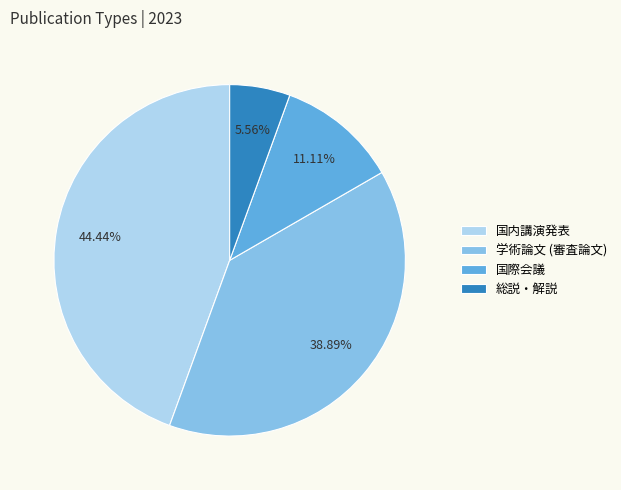

Rank the categories by value from highest to lowest.

国内講演発表, 学術論文 (審査論文), 国際会議, 総説・解説